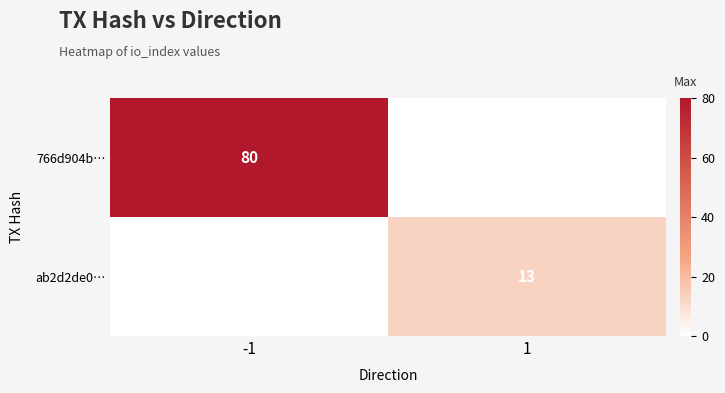

The value of ab2d2de0… at 1 is 9. True or false?

False